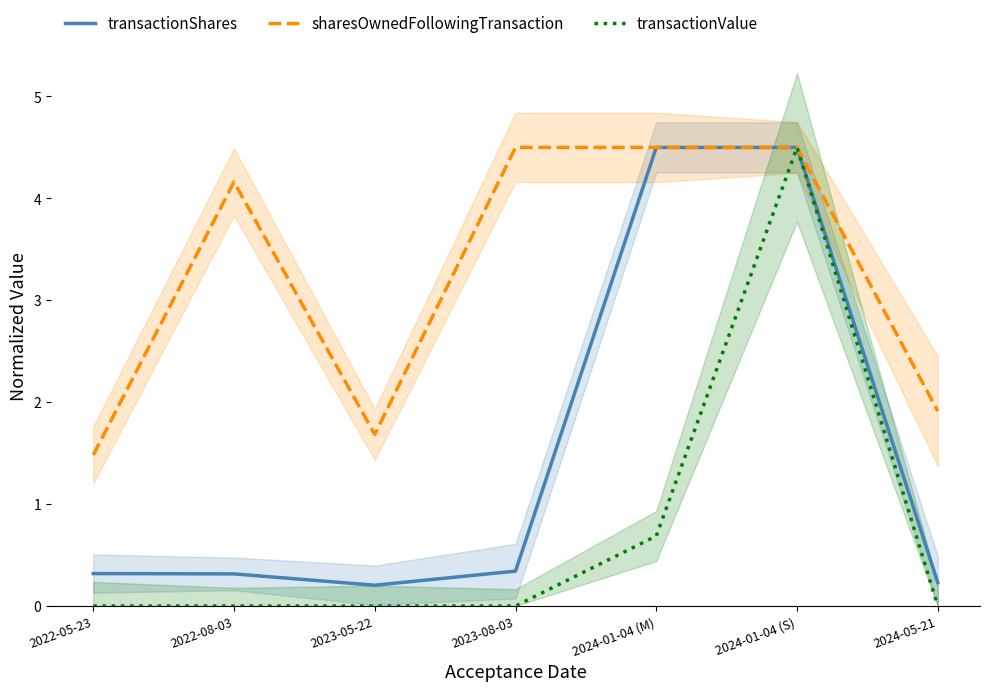

Is it true that transactionShares equals 0.3 at 2023-05-22?

False